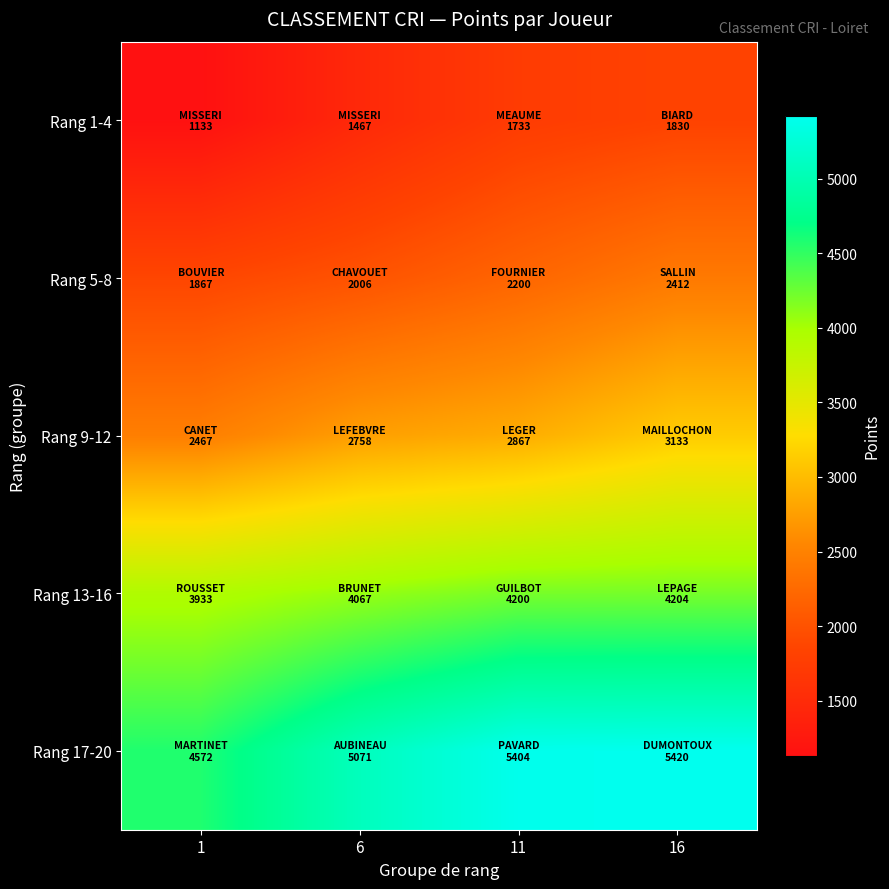

How many categories are shown in the chart?

4